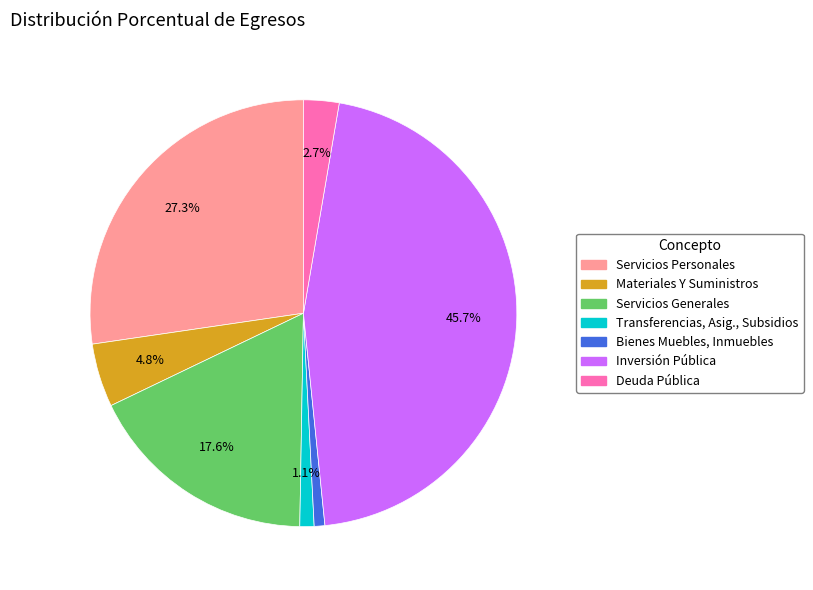

Is there a majority slice in this chart?

No